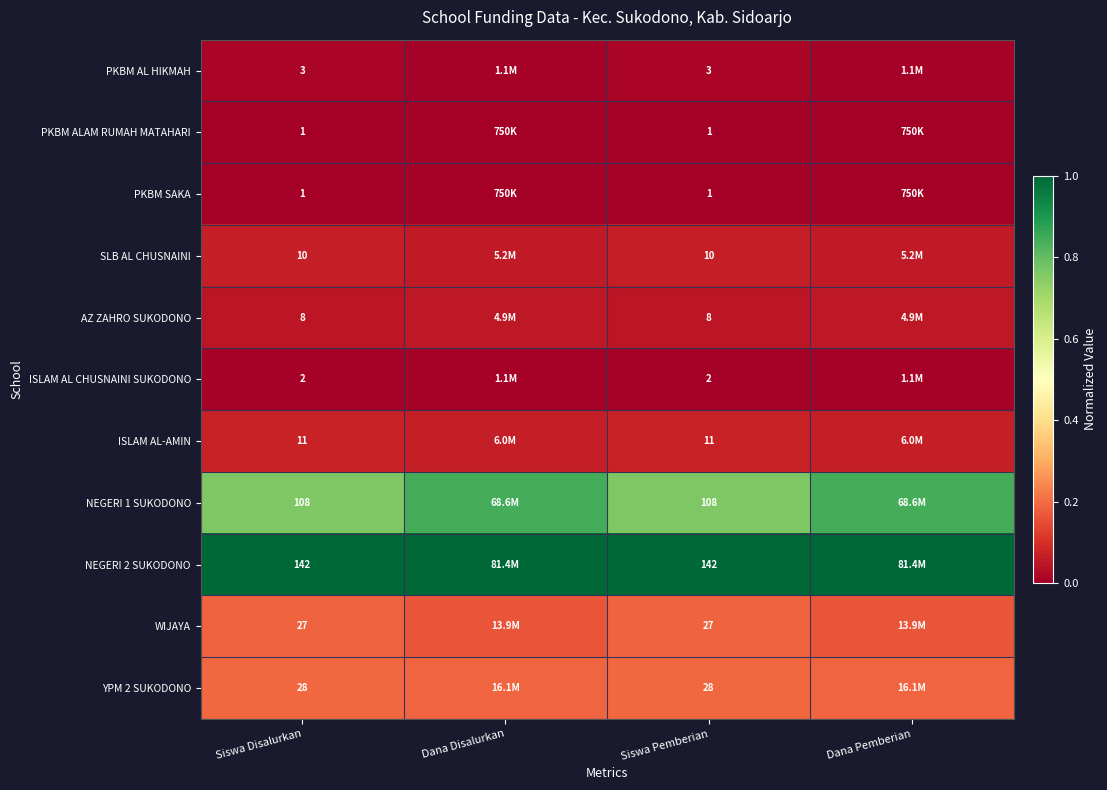

Is the value of PKBM AL HIKMAH at Siswa Pemberian greater than the value of NEGERI 2 SUKODONO at Siswa Disalurkan?

No